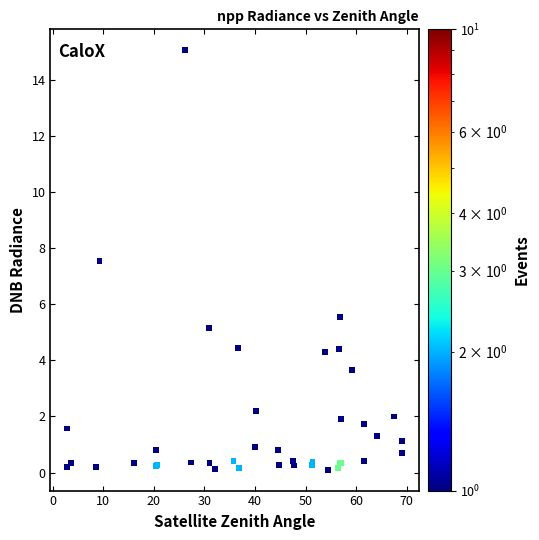

What Y value in the scatter plot is closest to 7?

7.5